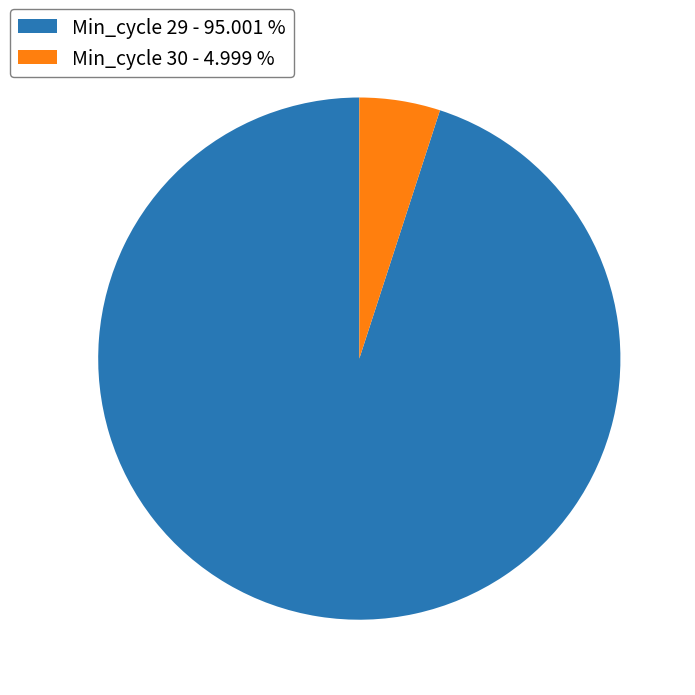

Rank the categories by value from highest to lowest.

Min_cycle 29 - 95.001 %, Min_cycle 30 - 4.999 %